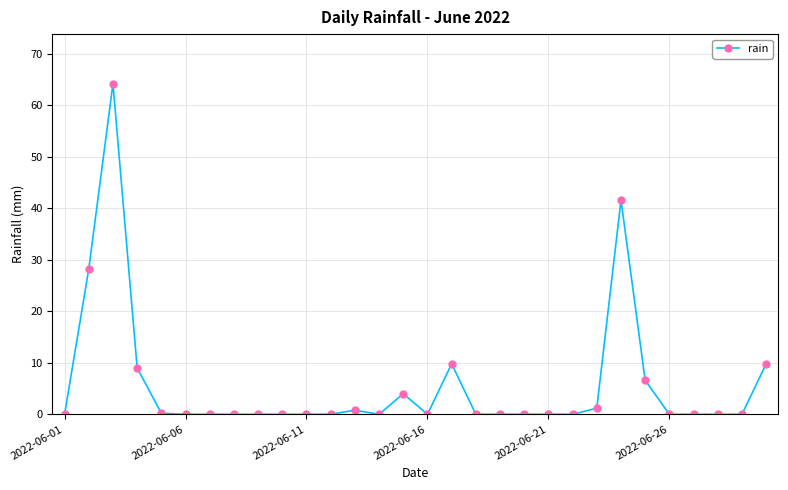

True or false: there are more than 2 points higher than both neighbors.

True